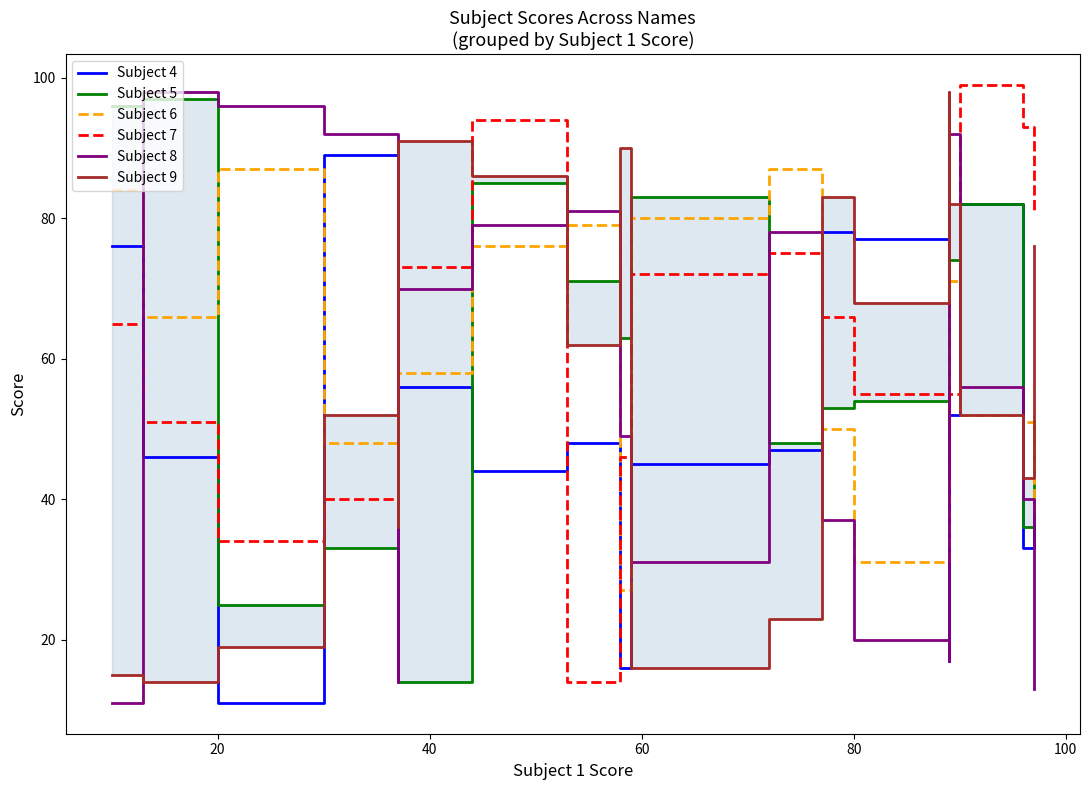

In Subject 8, how many points are lower than both neighbors (excluding endpoints)?

3